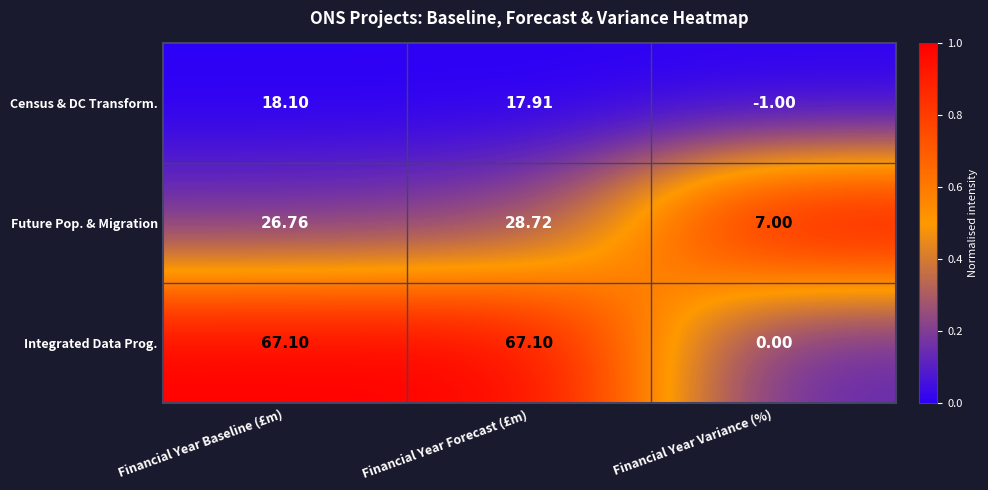

Rank the series by their average value, from highest to lowest.

Integrated Data Prog., Future Pop. & Migration, Census & DC Transform.